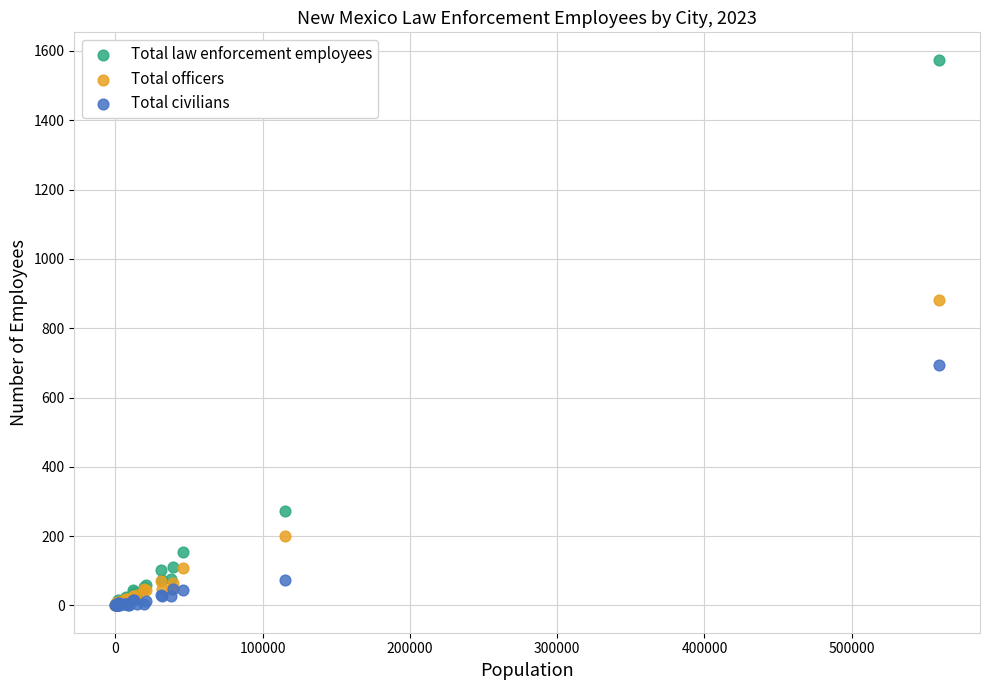

In the Total officers series, what Y value is closest to 441?

199